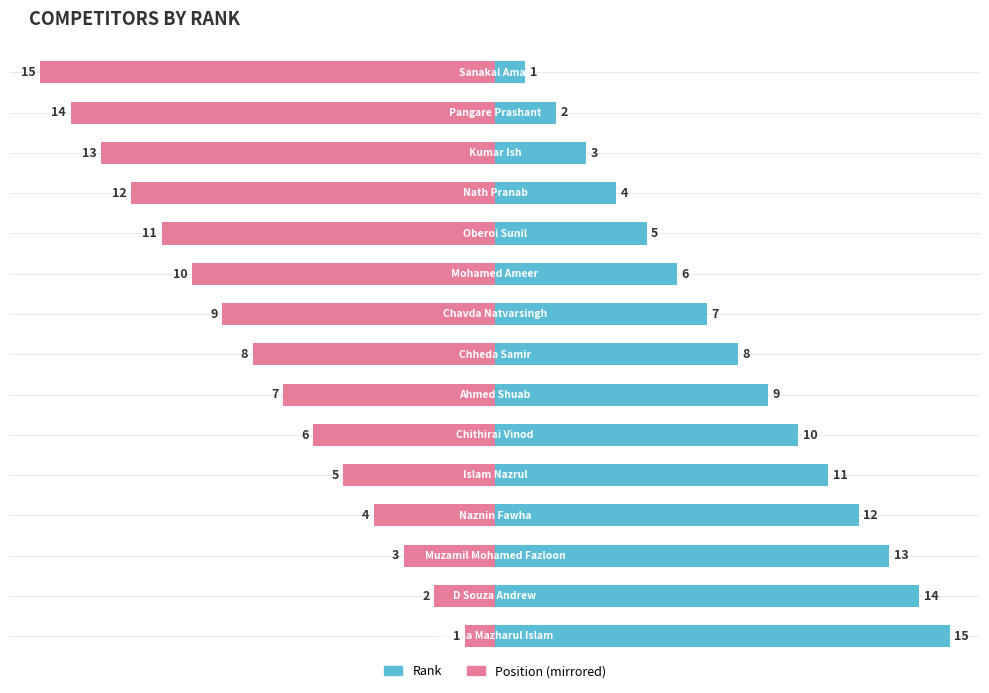

What is the difference between the maximum and minimum values in the Rank series?

14